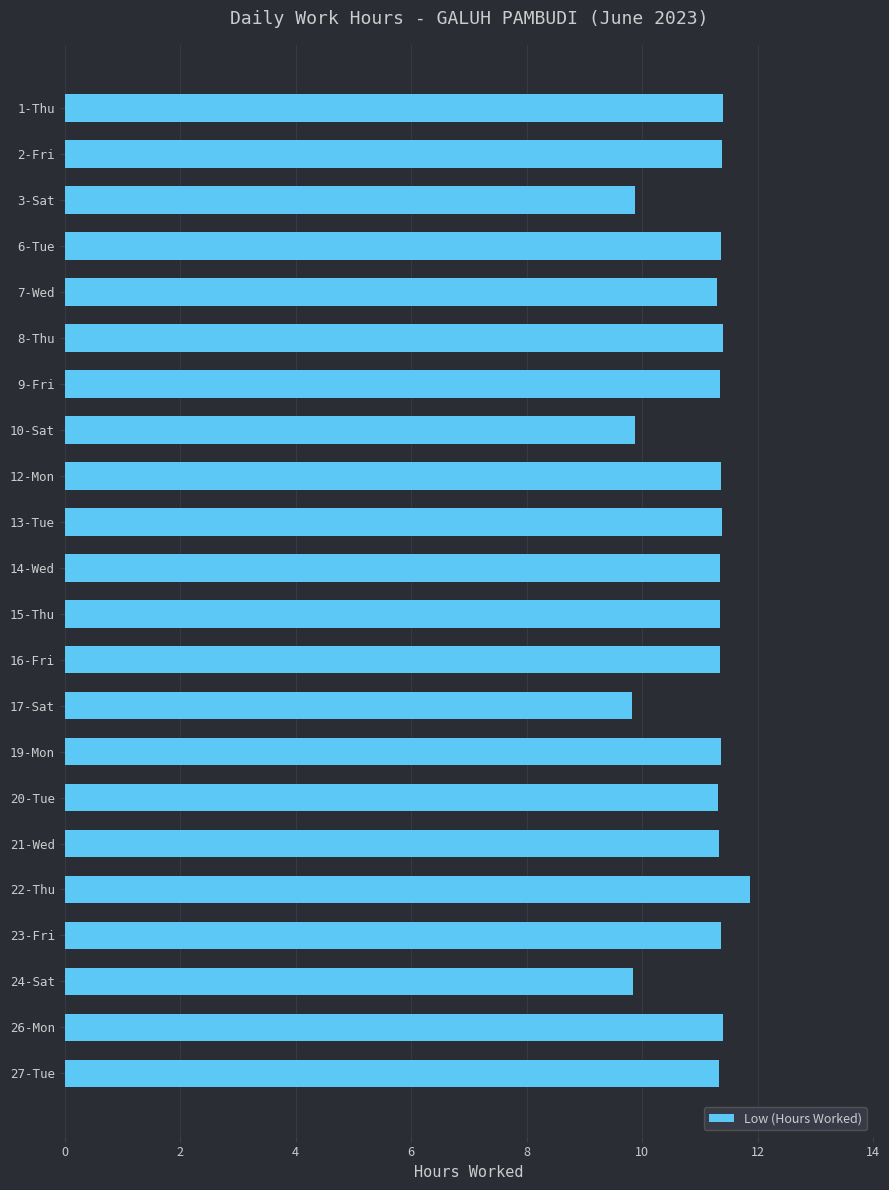

How many data points are above 11?

18